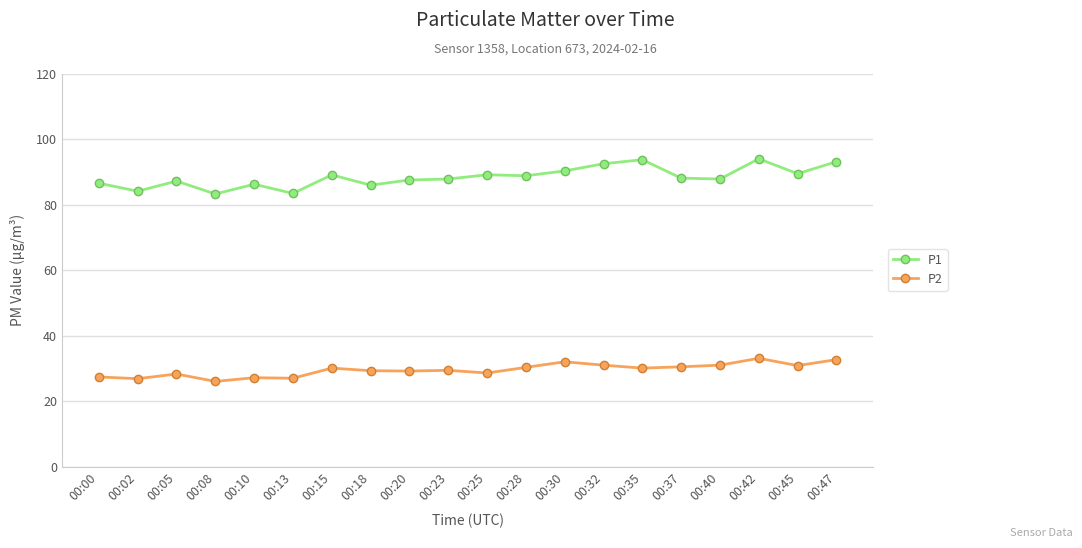

What is the approximate value of P1 at 00:20?

87.6